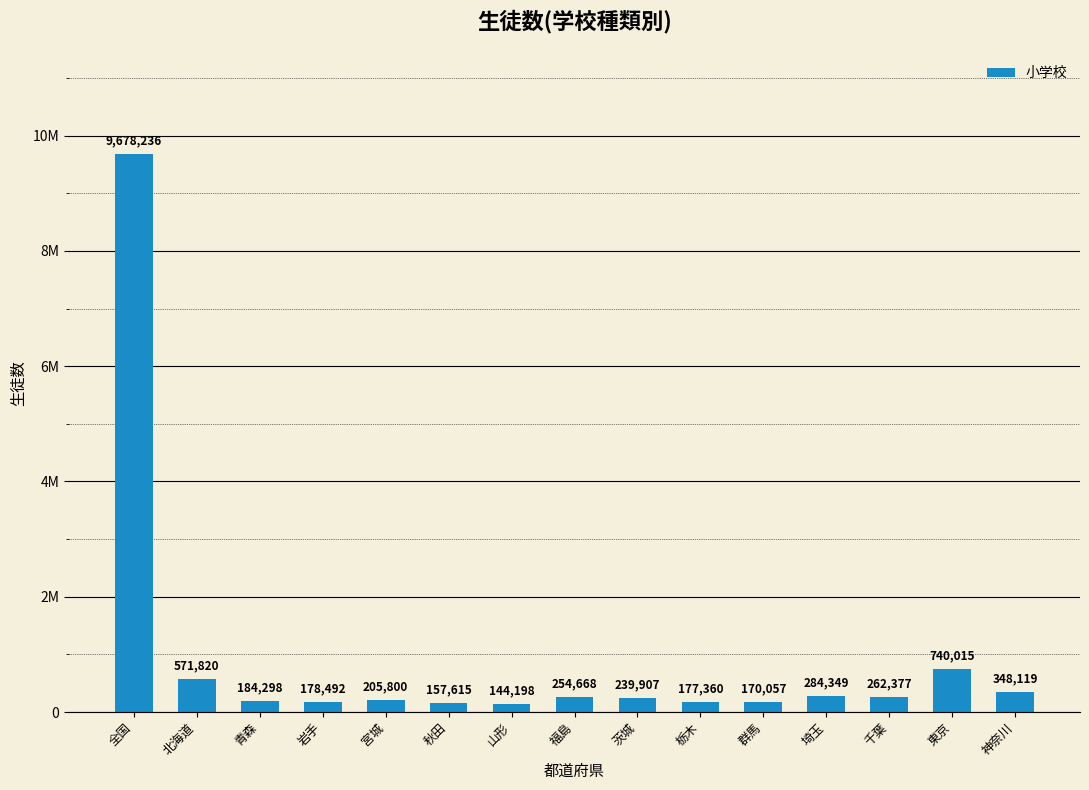

Which label corresponds to the smallest value in the chart?

山形